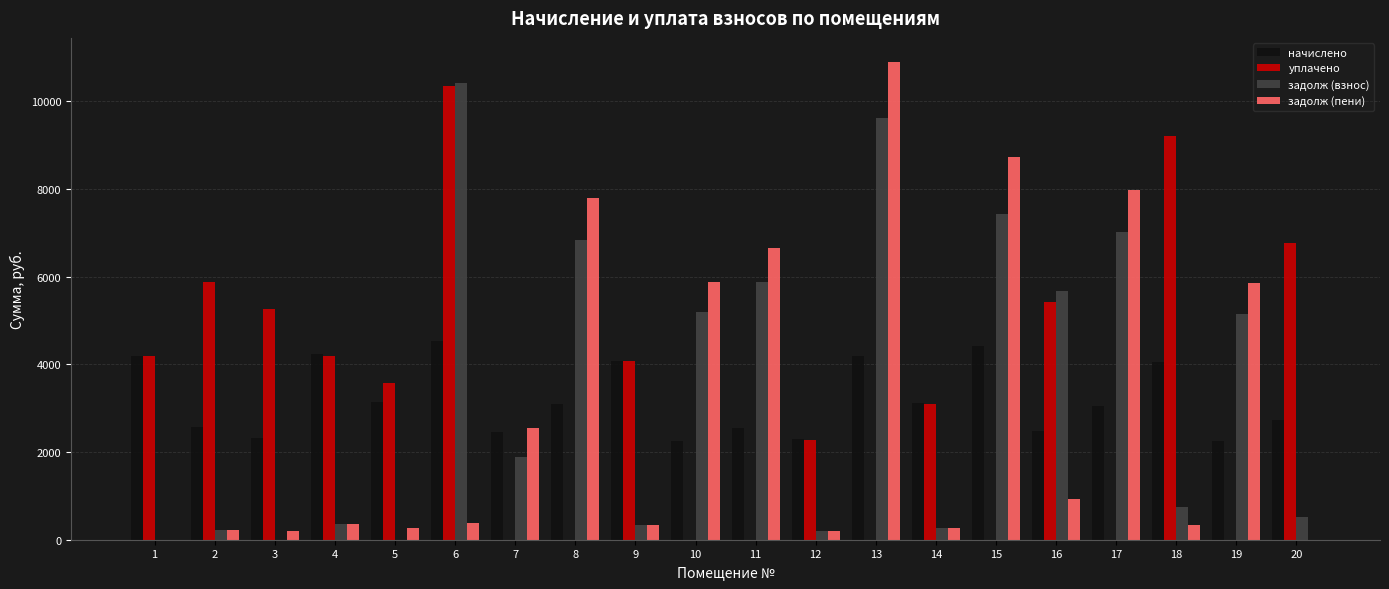

What is the total value across all series at 10?

13337.1